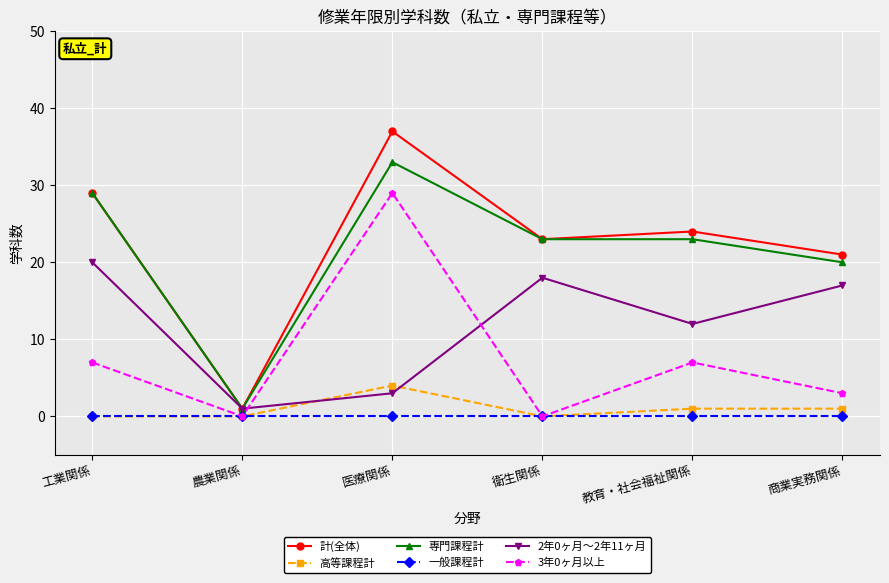

What is the highest value of the 高等課程計 series?

4